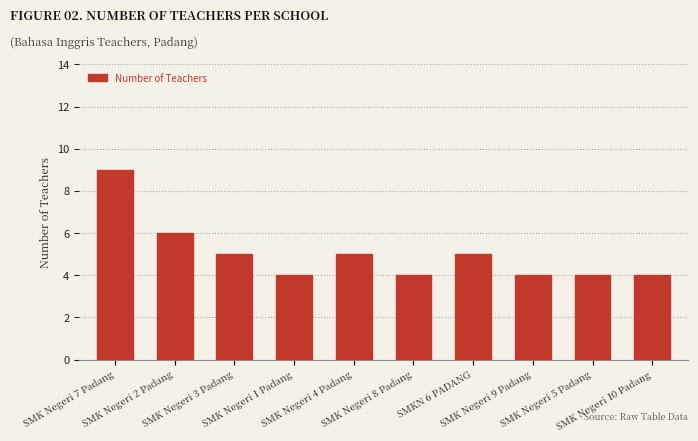

How many data points are less than 5?

5